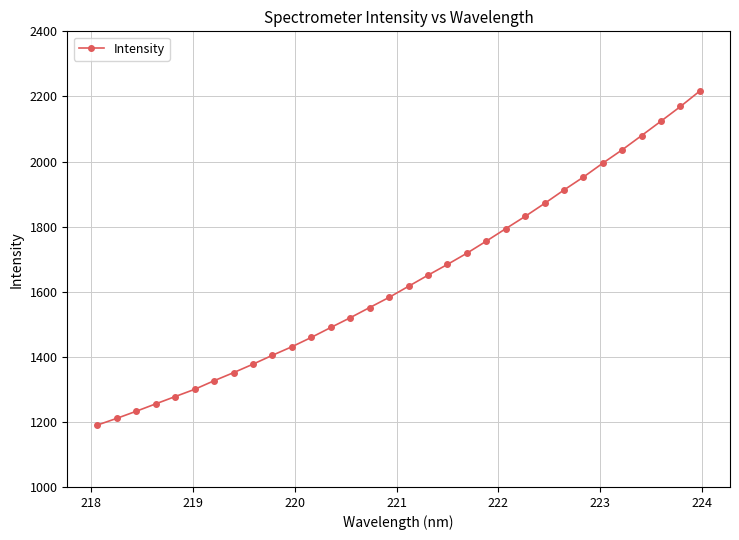

How many data points are less than 1616?

16